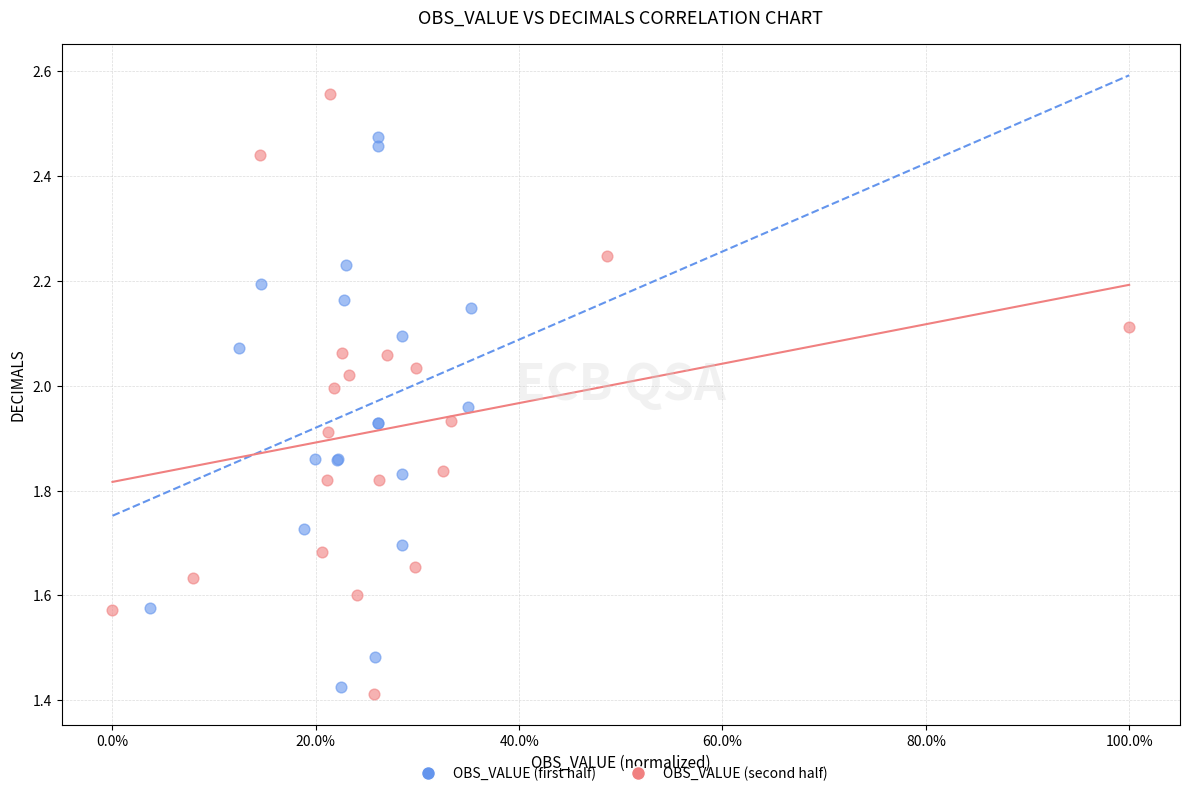

What are all the series names shown in the legend?

OBS_VALUE (first half), OBS_VALUE (second half)